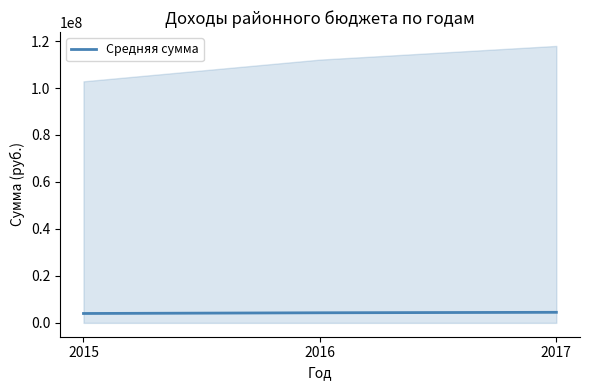

Rank the categories by value from lowest to highest.

2015, 2016, 2017